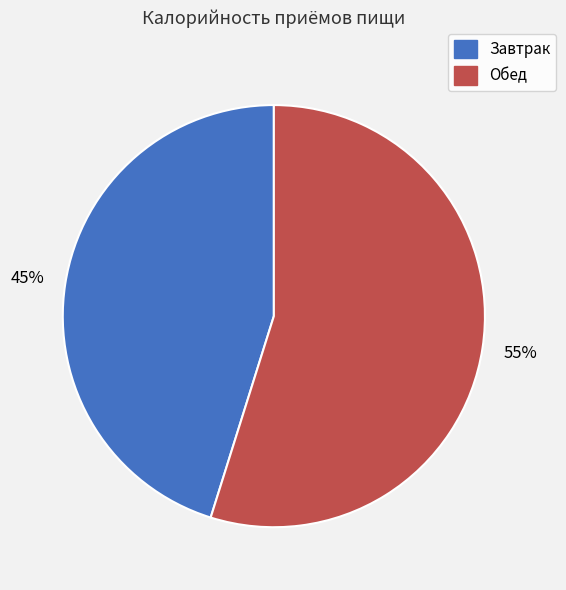

Is it true that Завтрак is 45% of the pie?

True